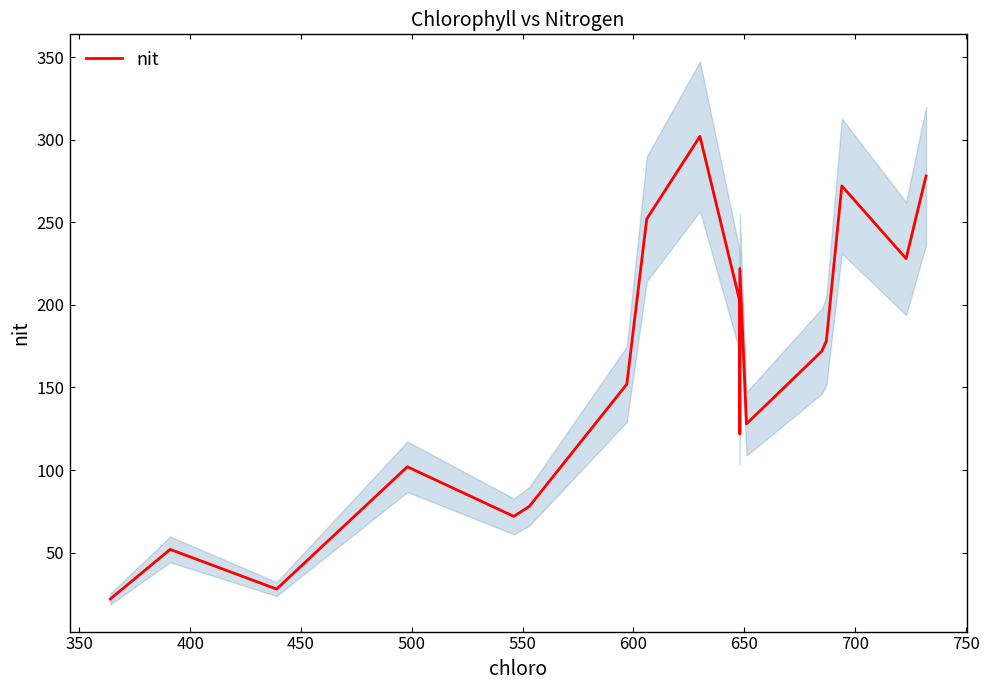

Where is the data nearest to the value 162?

600